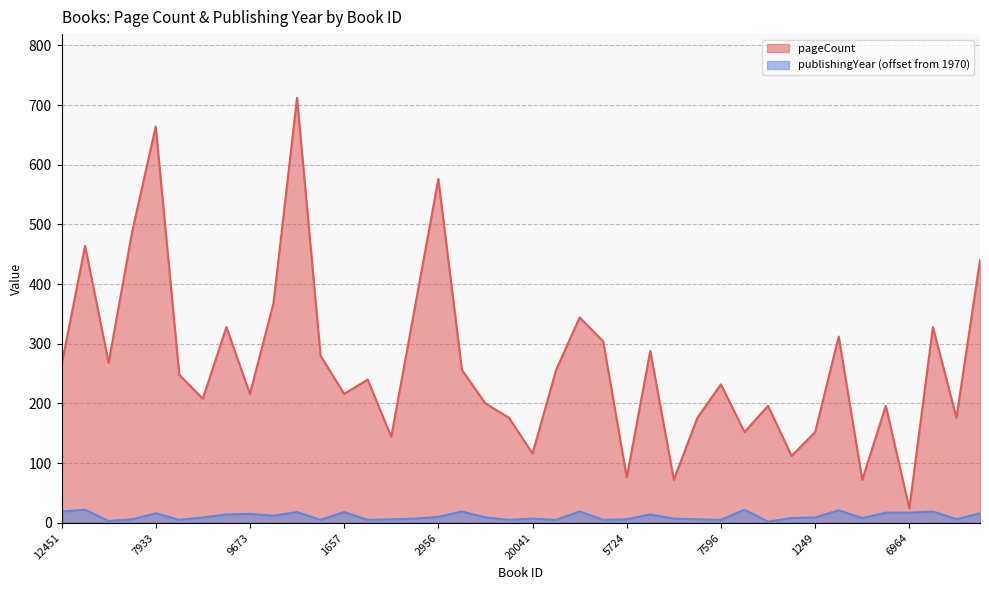

How many lines are shown in the chart?

2